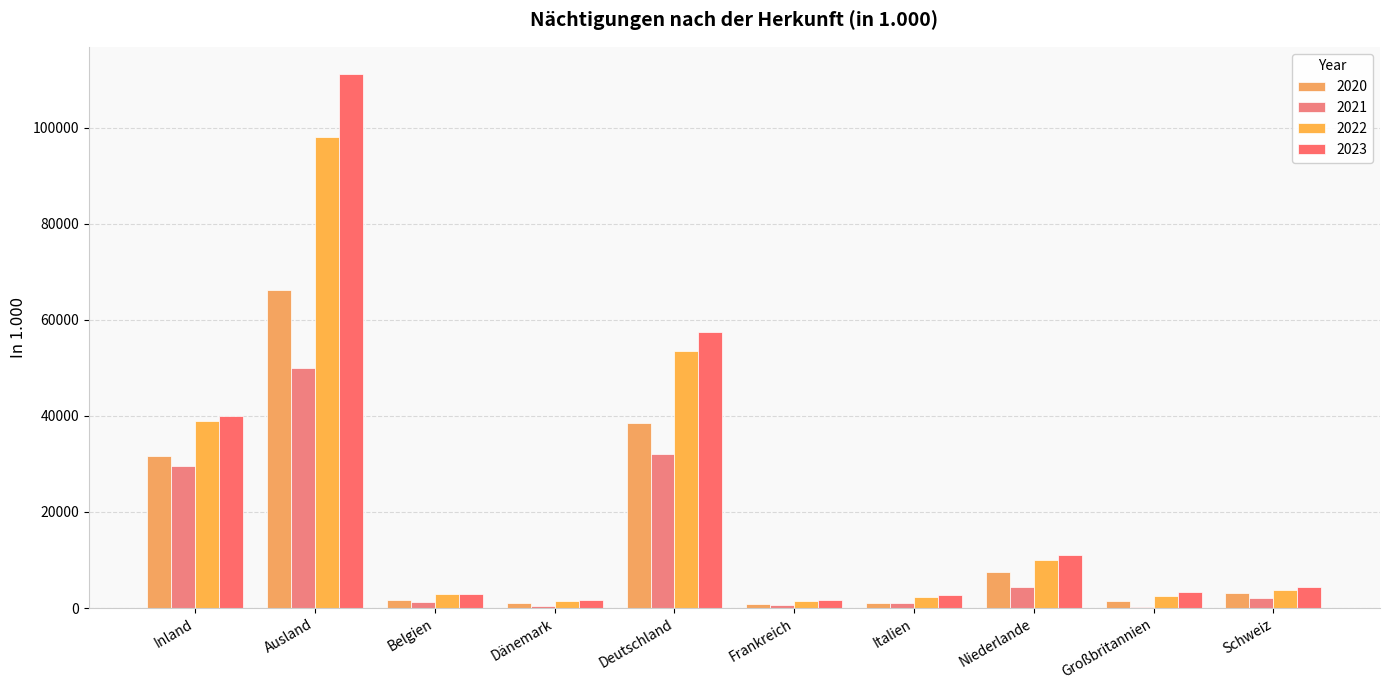

Reading left to right, transcribe all the data shown in this chart.

2020: 31596.2	66279.6	1737.5	1058.5	38508.1	790.8	995.8	7416.4	1477.2	3142.9
2021: 29599.0	49964.1	1211.5	385.2	32084.1	586.9	1011.2	4334.4	310.1	1992.2
2022: 38881.1	98031.1	2835.1	1470.4	53401.7	1379.2	2191.7	9986.2	2549.5	3748.0
2023: 39907.5	111261.4	2883.9	1668.2	57435.6	1639.5	2639.9	11108.2	3253.8	4392.1